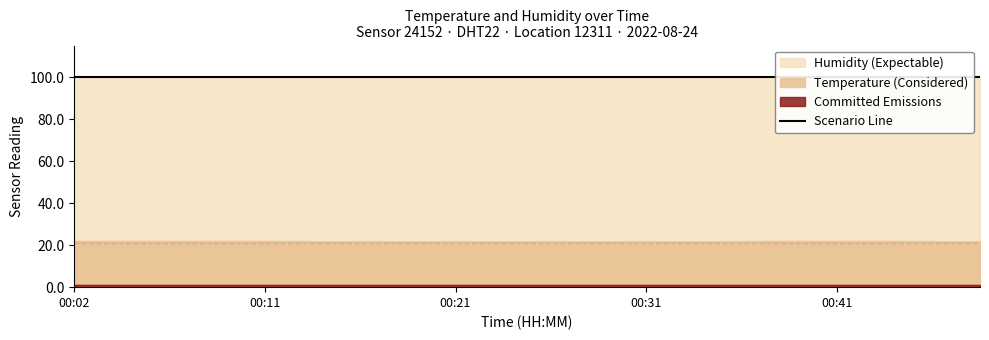

At which category is the sum across all series the highest?

00:02